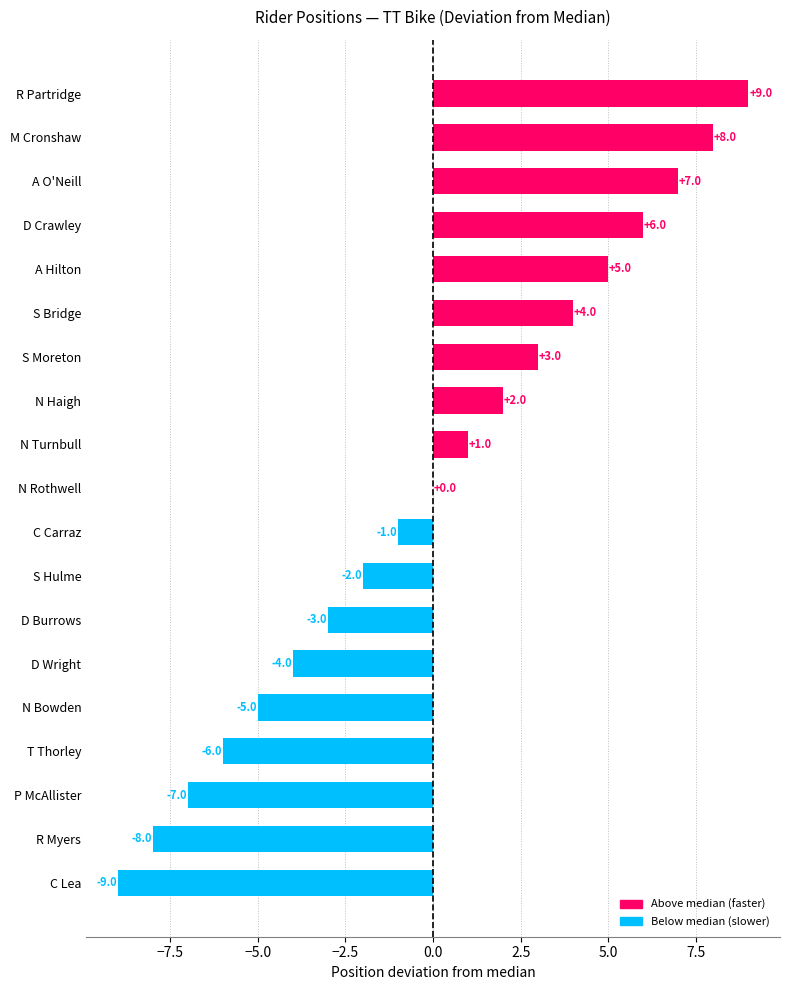

What value does the data have at R Partridge, to the nearest 5?

10